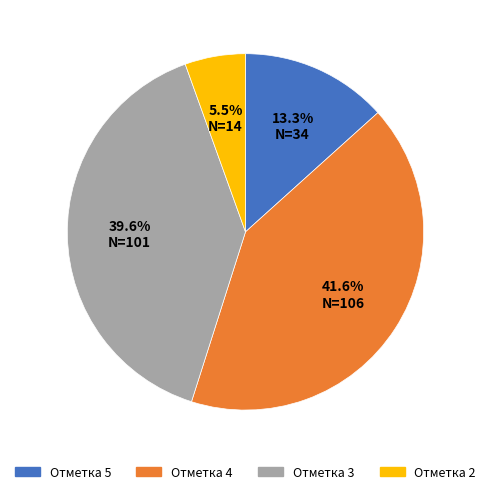

Does any single category account for the majority?

No